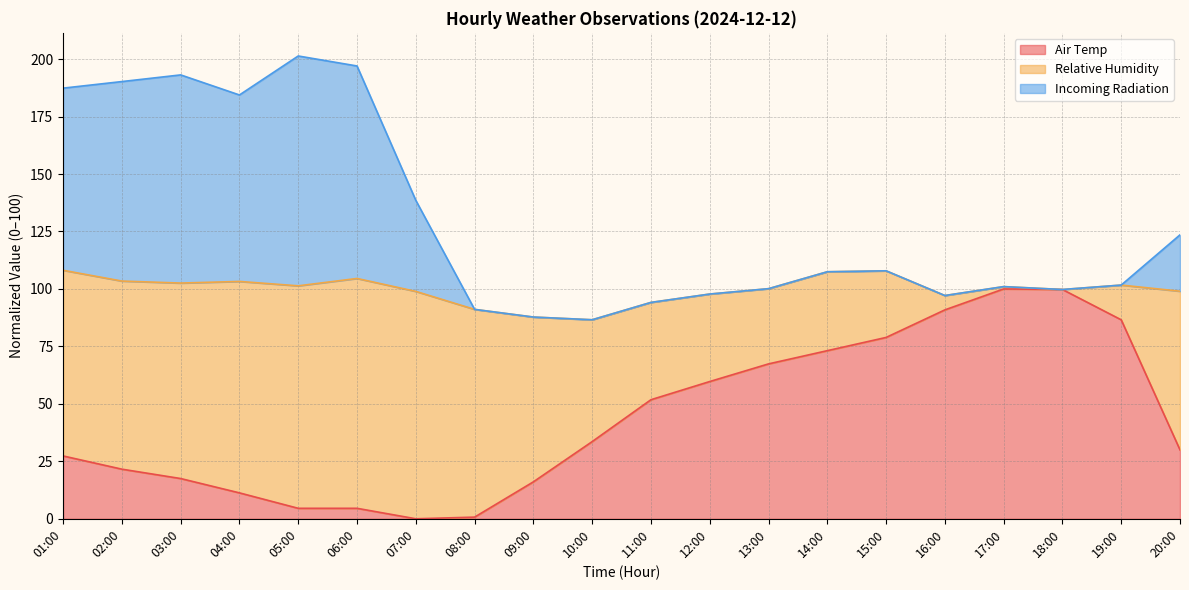

True or false: Air Temp has a value of 3.4 at 04:00.

False